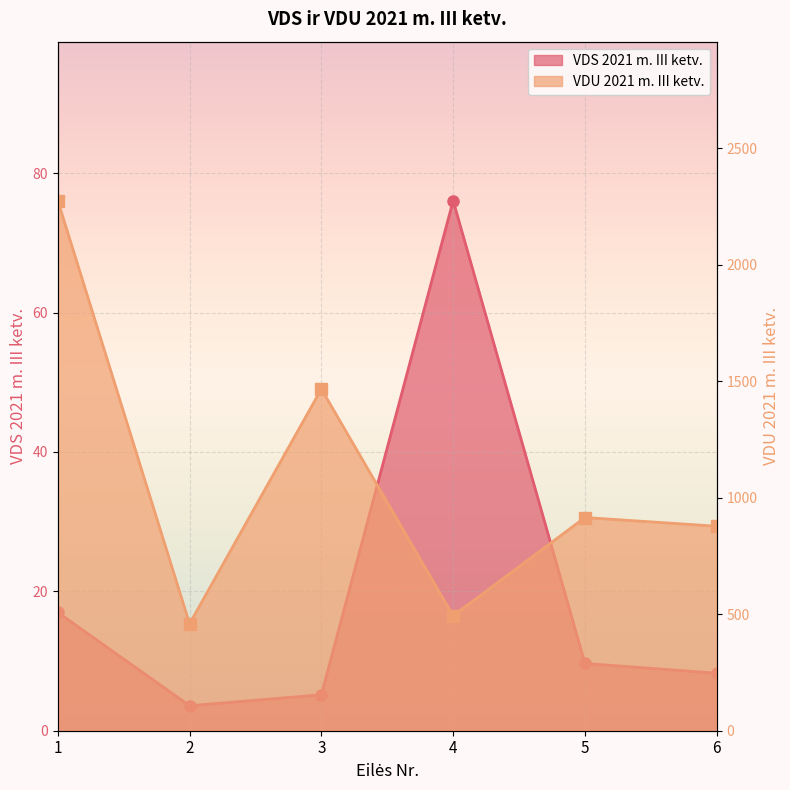

True or false: VDS 2021 m. III ketv. and VDU 2021 m. III ketv. cross at least once.

False